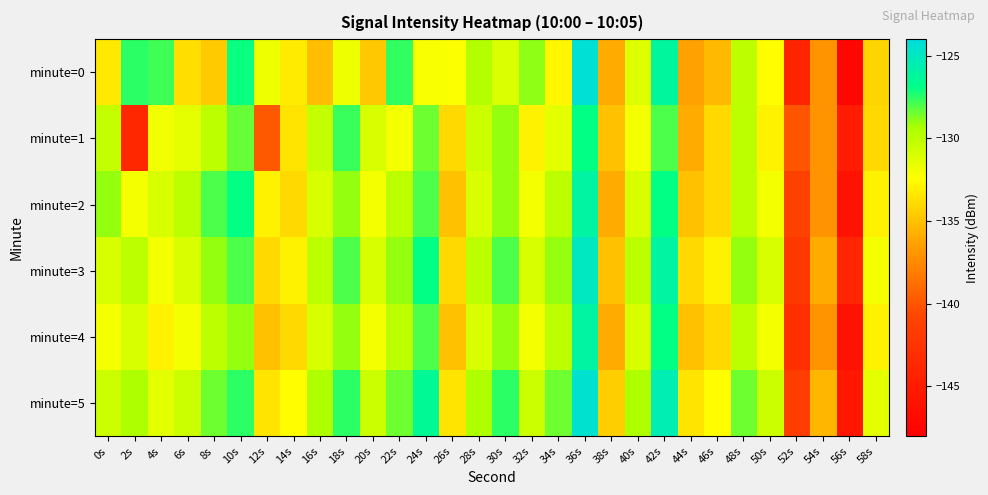

Which series changed the most between 10s and 26s?

minute=2